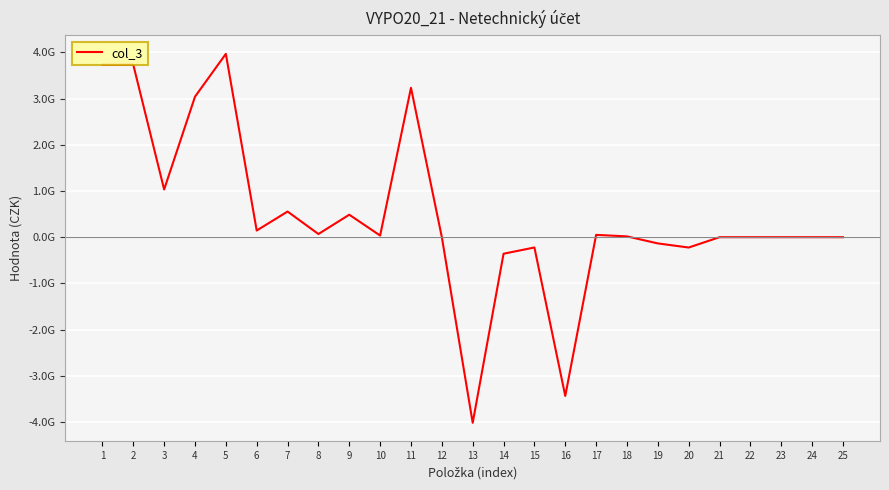

Which label corresponds to the smallest value in the chart?

13